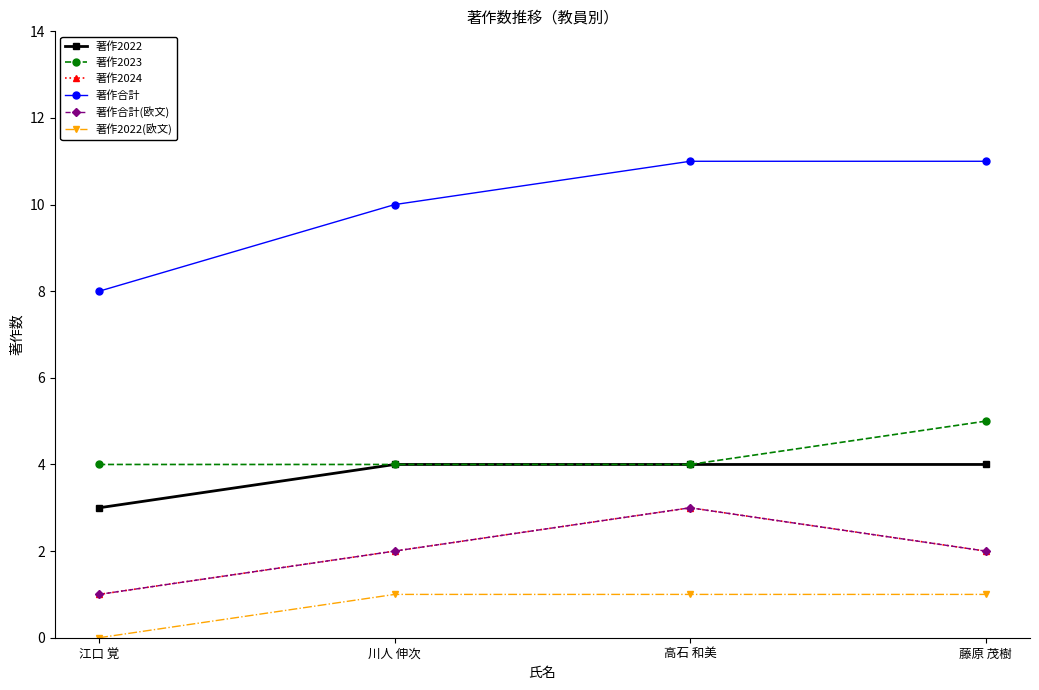

Which series has the widest spread of values?

著作合計